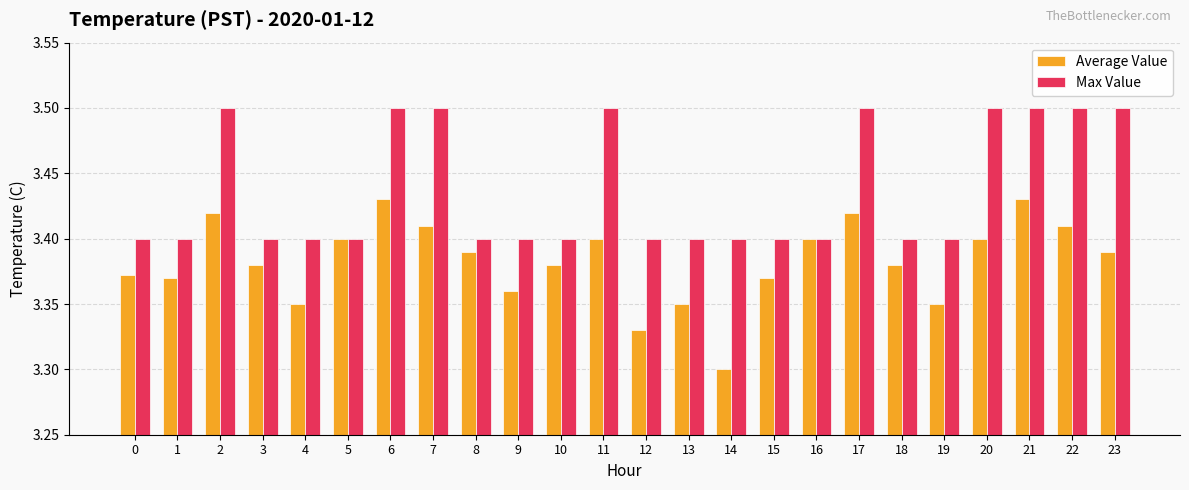

How many groups of bars are there?

24